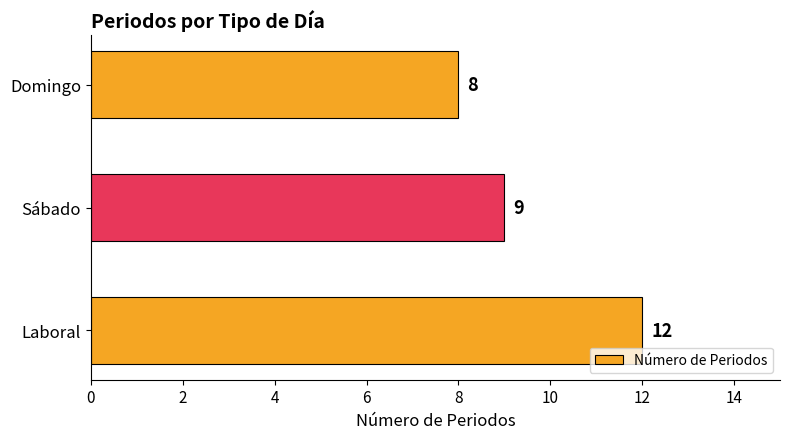

What is the ratio of the value at Sábado to the value at Domingo?

1.1